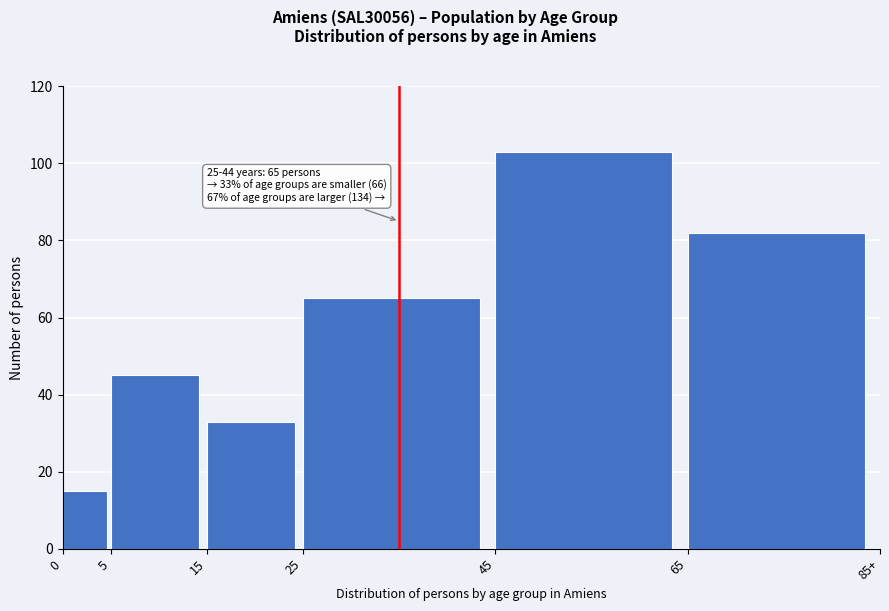

Reading left to right, what are all the values shown in this chart?

15	45	33	65	103	82